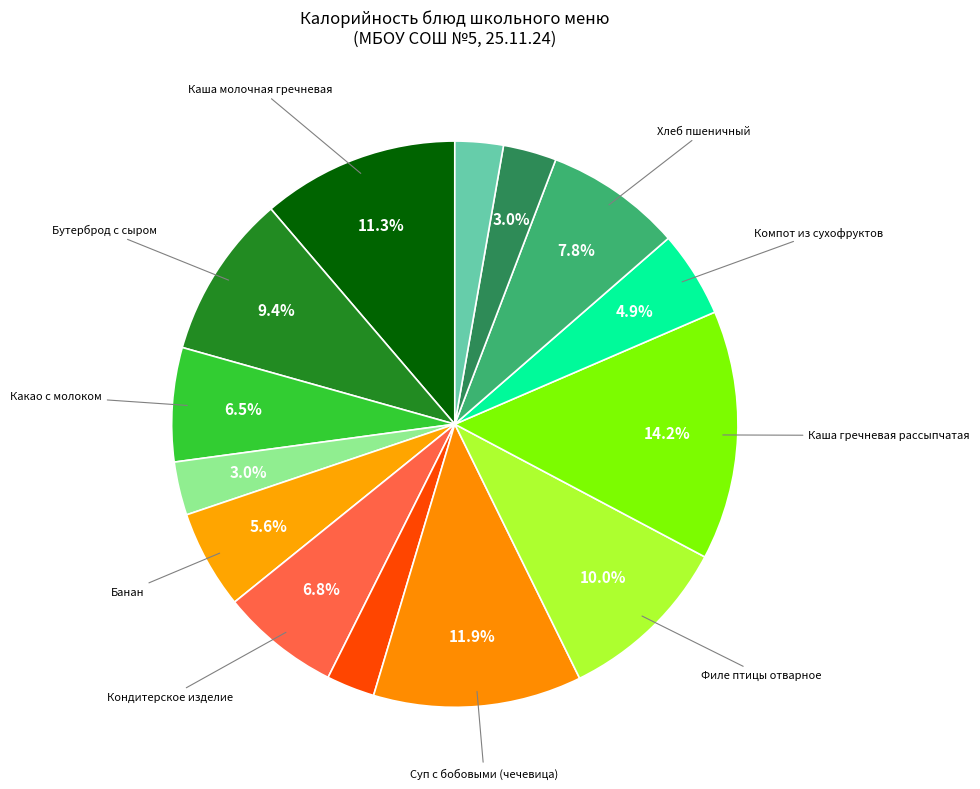

Does any single category account for the majority?

No